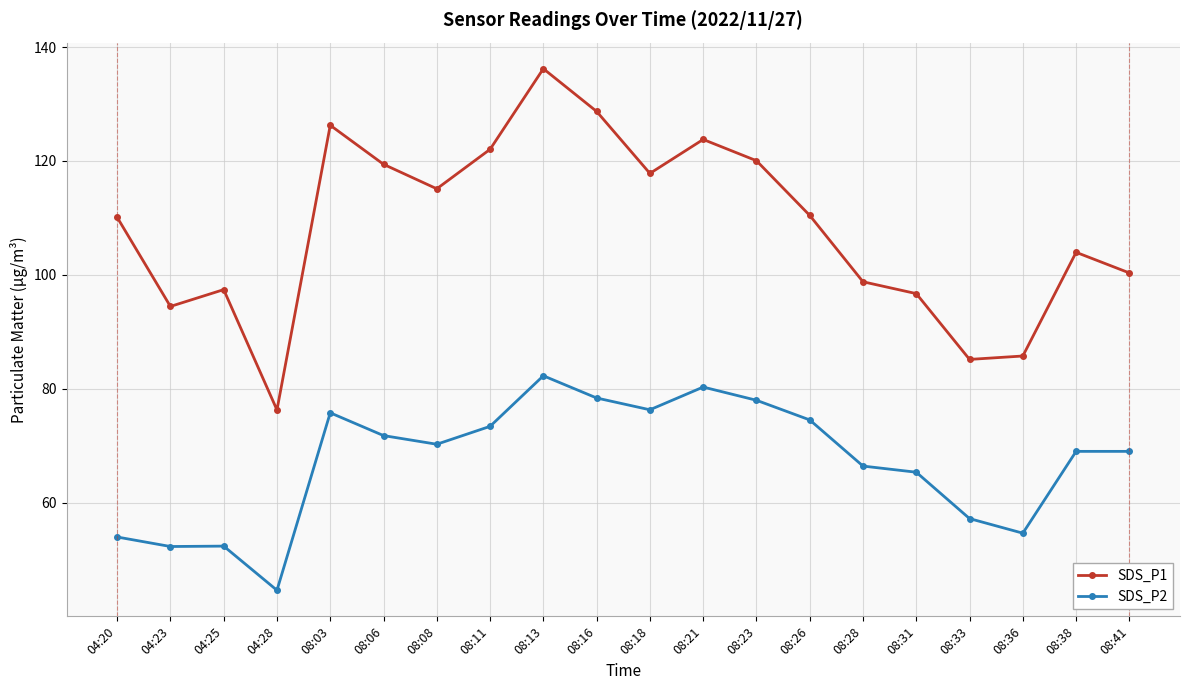

What is the sum of the SDS_P2 values at 08:38 and 08:18?

145.4